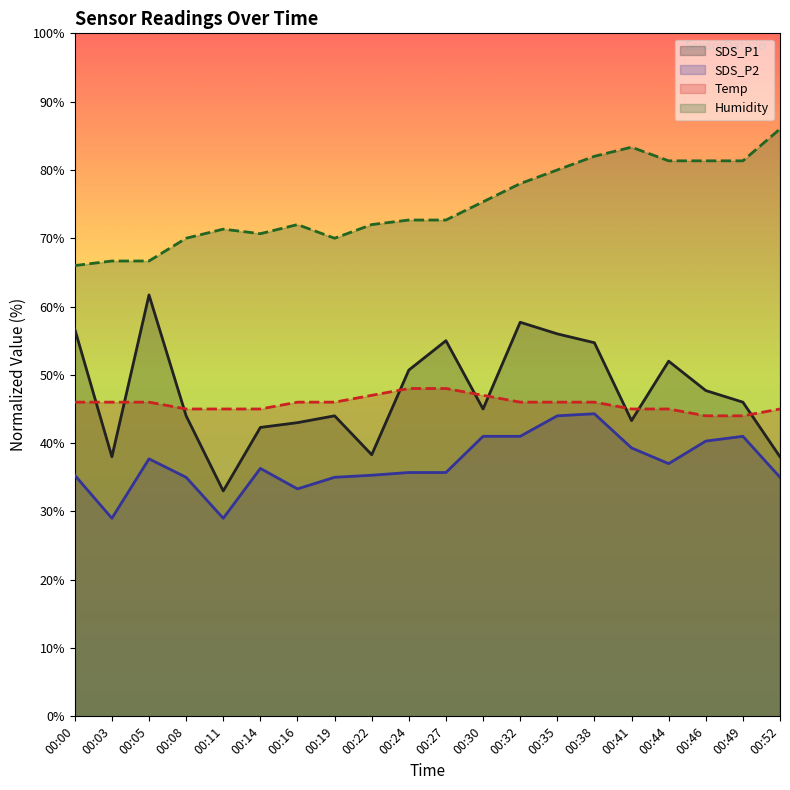

What is the minimum value for SDS_P1?

33.0